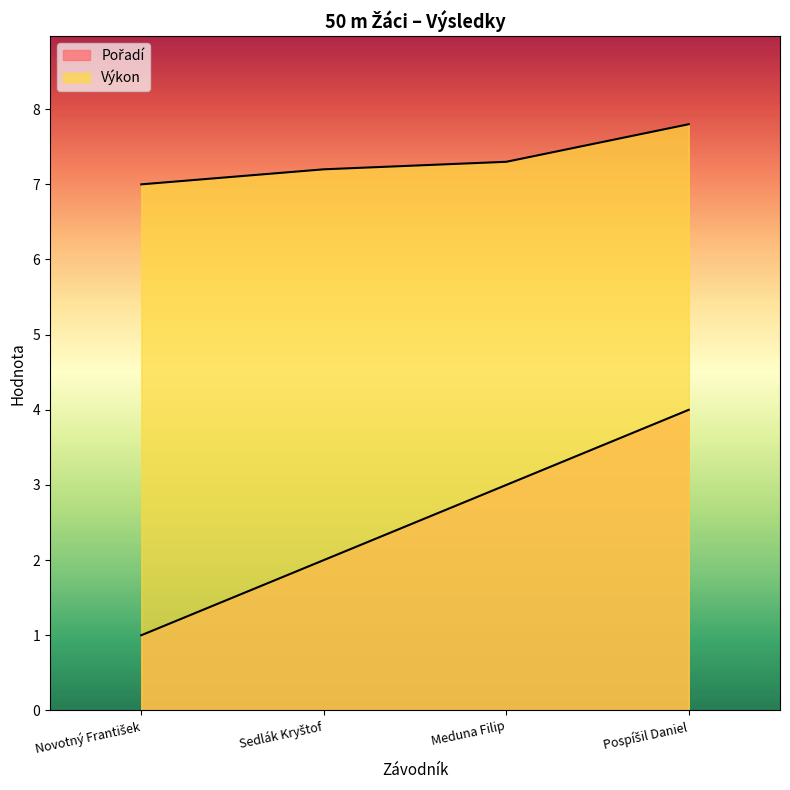

What are all the series names shown in the legend?

Pořadí, Výkon